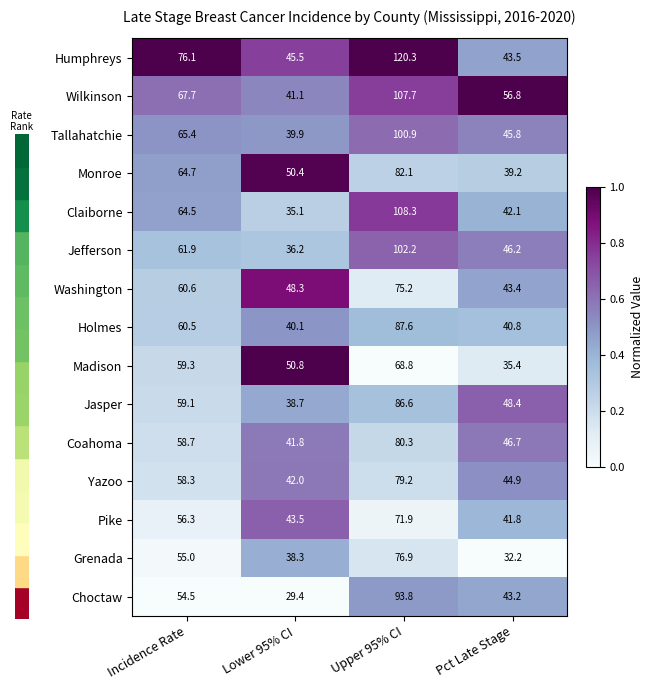

Rank the categories by Pike value from lowest to highest.

Pct Late Stage, Lower 95% CI, Incidence Rate, Upper 95% CI